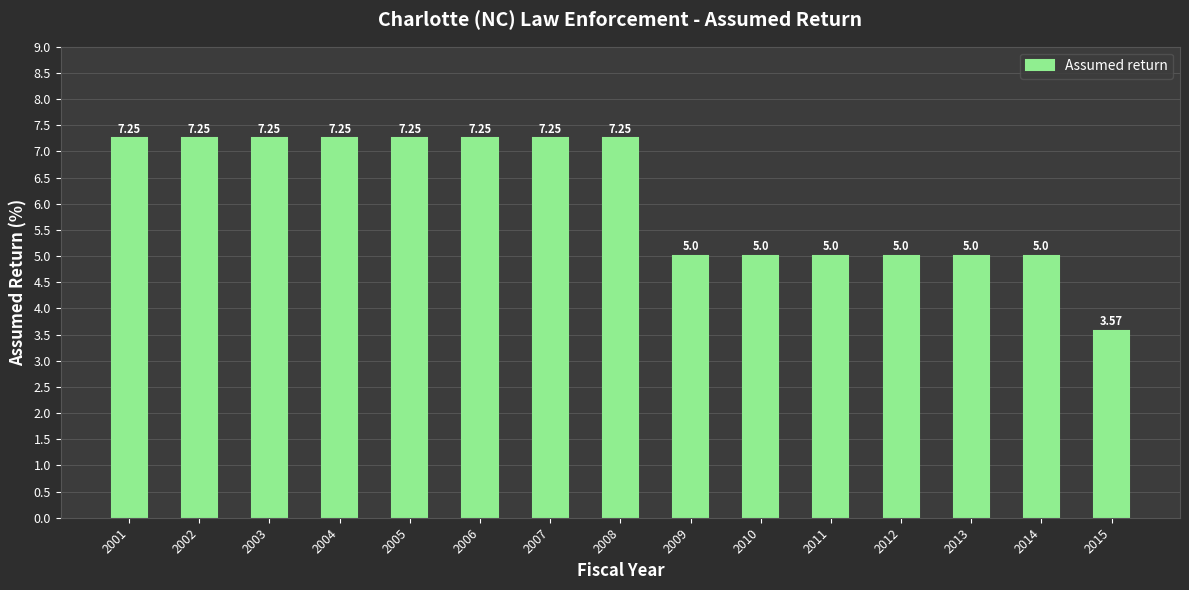

How many bars are there in total?

15